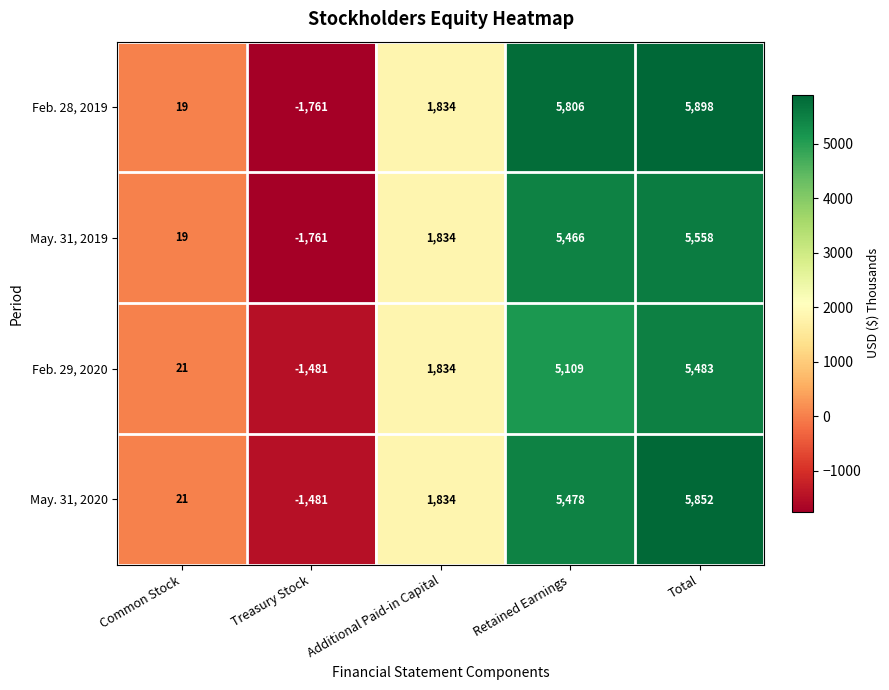

Which series has the largest total across all categories?

Feb. 28, 2019